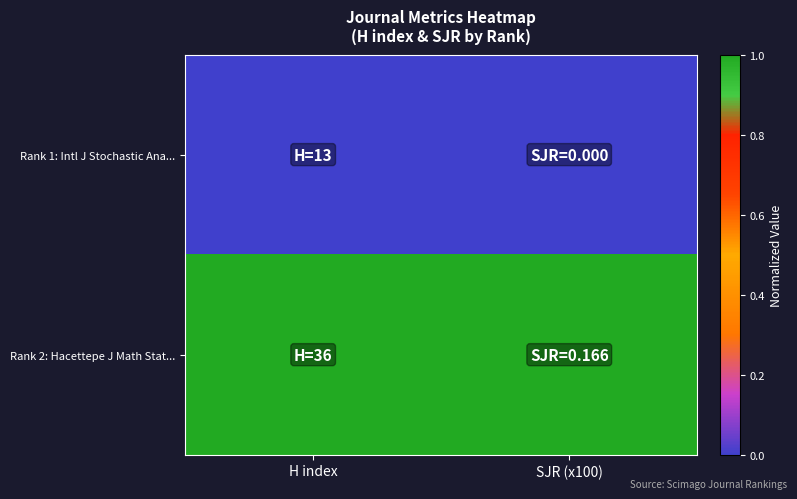

Reading left to right, extract all data points from this chart.

Rank 1: Intl J Stochastic Ana...: H index=0	SJR (x100)=0
Rank 2: Hacettepe J Math Stat...: H index=1	SJR (x100)=1